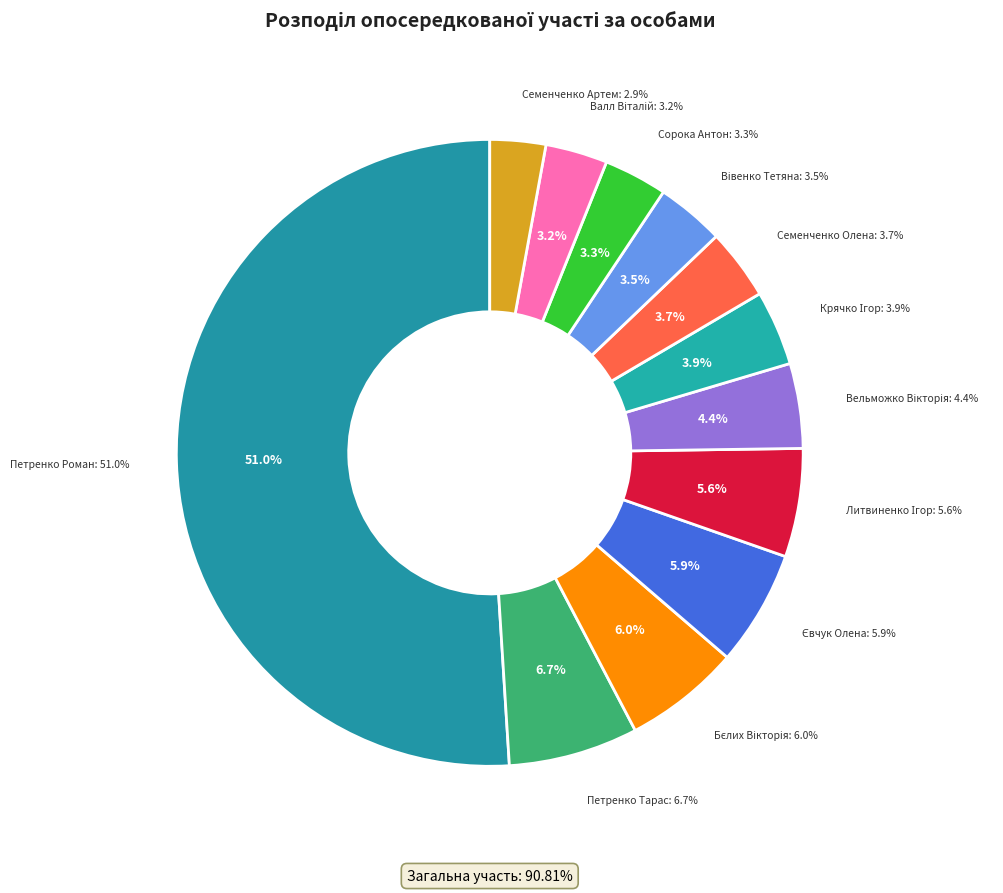

Which category has the biggest portion of the pie?

Петренко Роман Миколайович